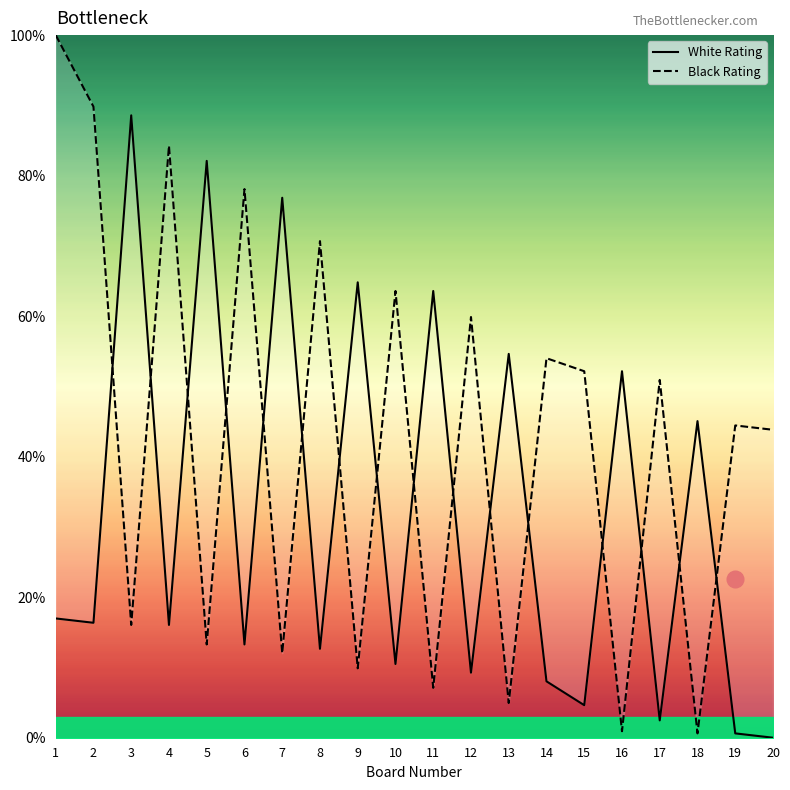

In White Rating, how many points are lower than both neighbors (excluding endpoints)?

8